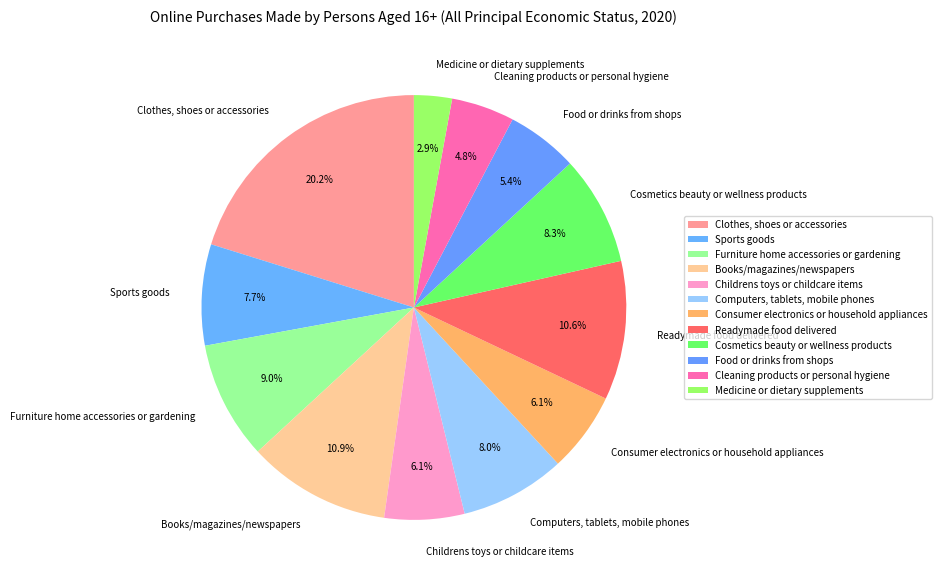

To the nearest percent, what percentage of the pie is Cleaning products or personal hygiene?

5%